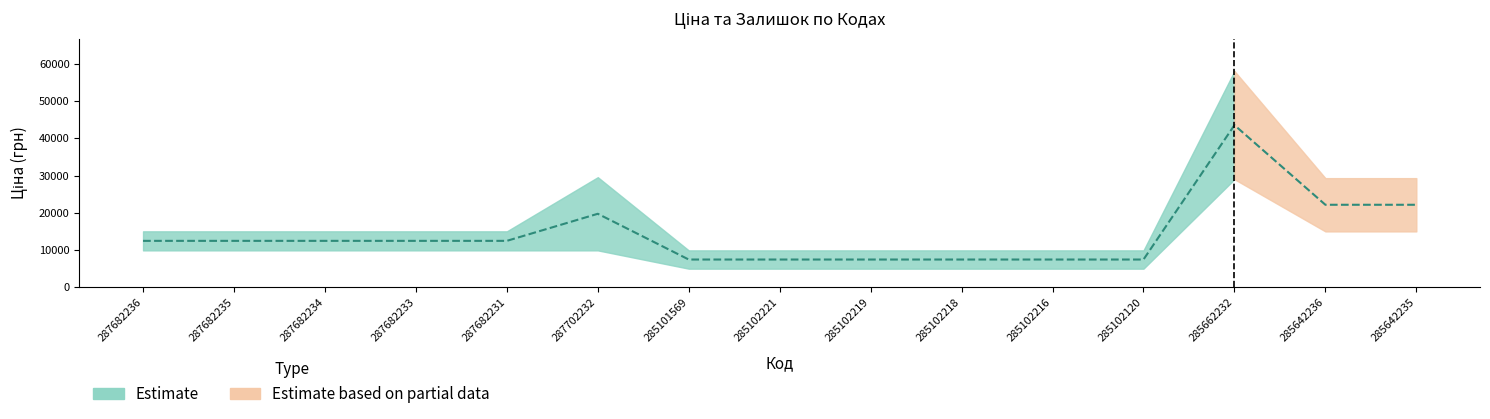

True or false: Ціна and Залишок cross at least once.

False